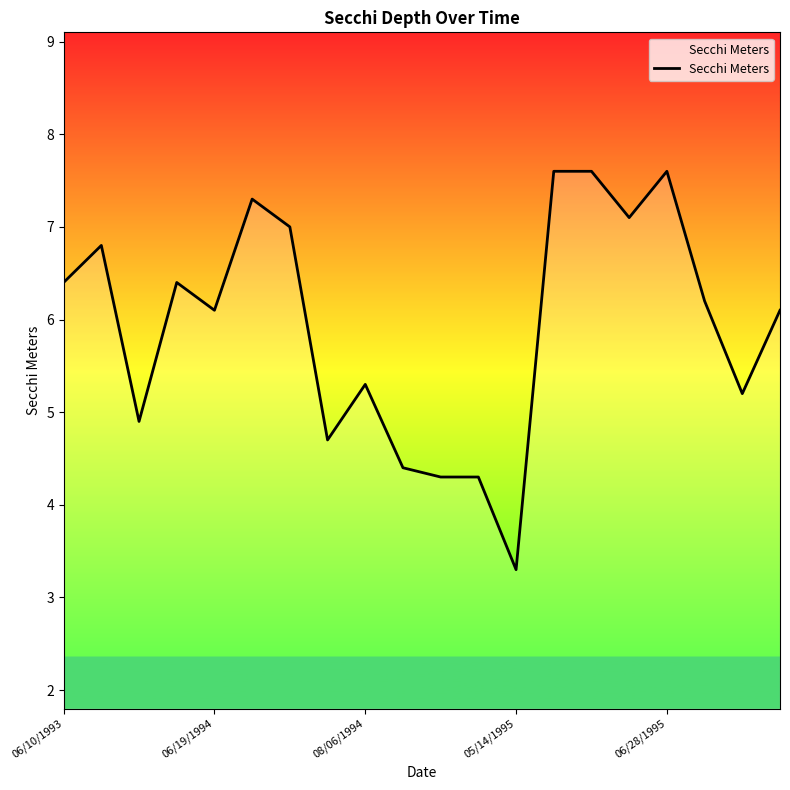

What is the minimum value shown in the chart?

3.3